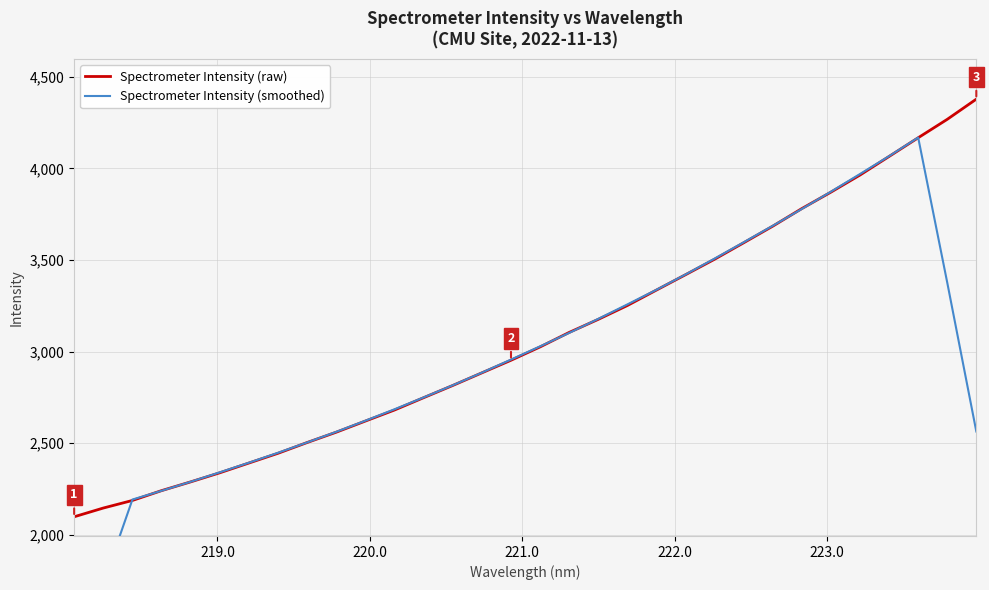

Is this an area chart (filled region under the line)?

No